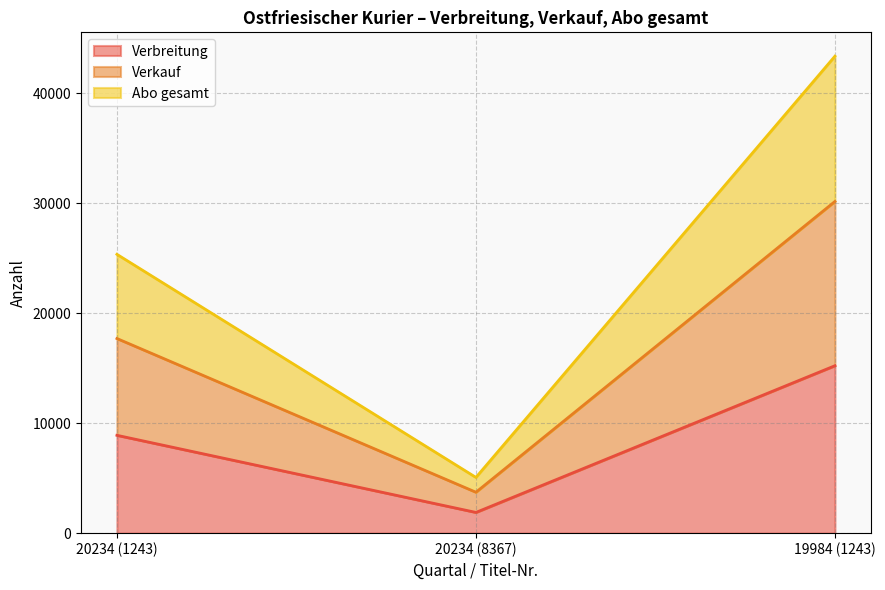

Does the chart have visible grid lines?

Yes